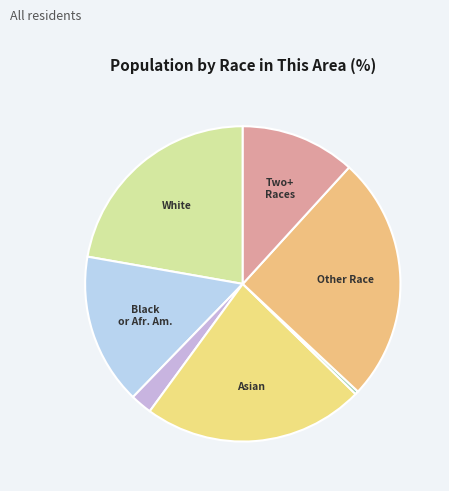

How many slices are in this pie chart?

7